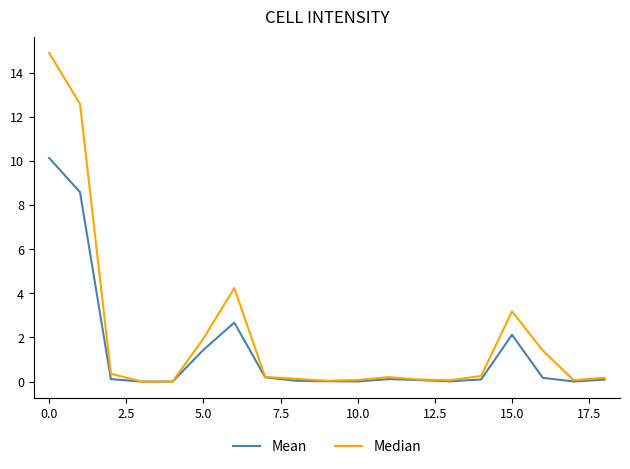

What is the highest value of the Mean series?

10.1